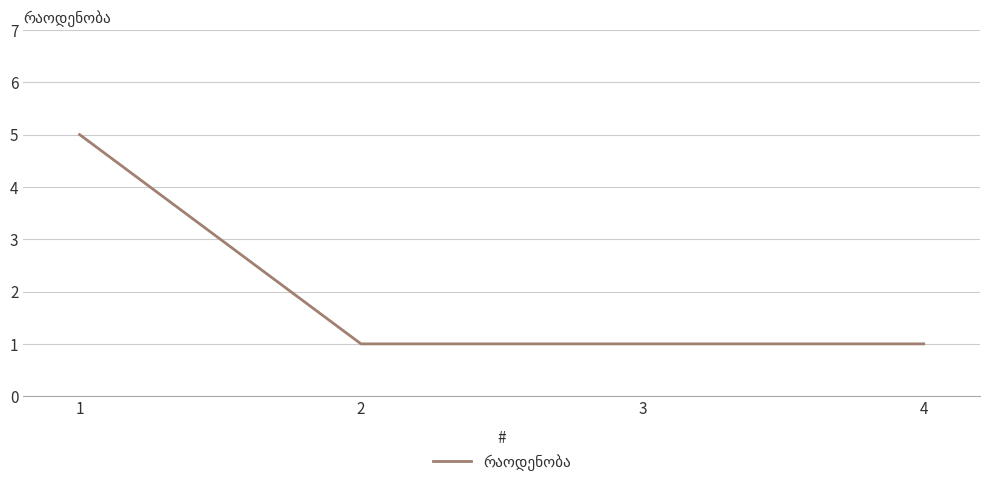

What is the sum of the values at 1 and 3?

6